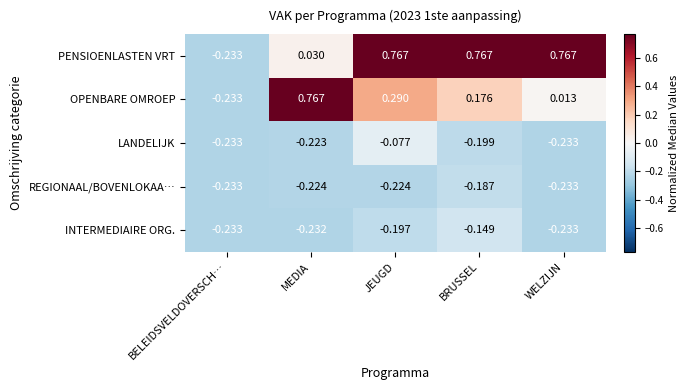

Which series changed the most between MEDIA and WELZIJN?

OPENBARE OMROEP